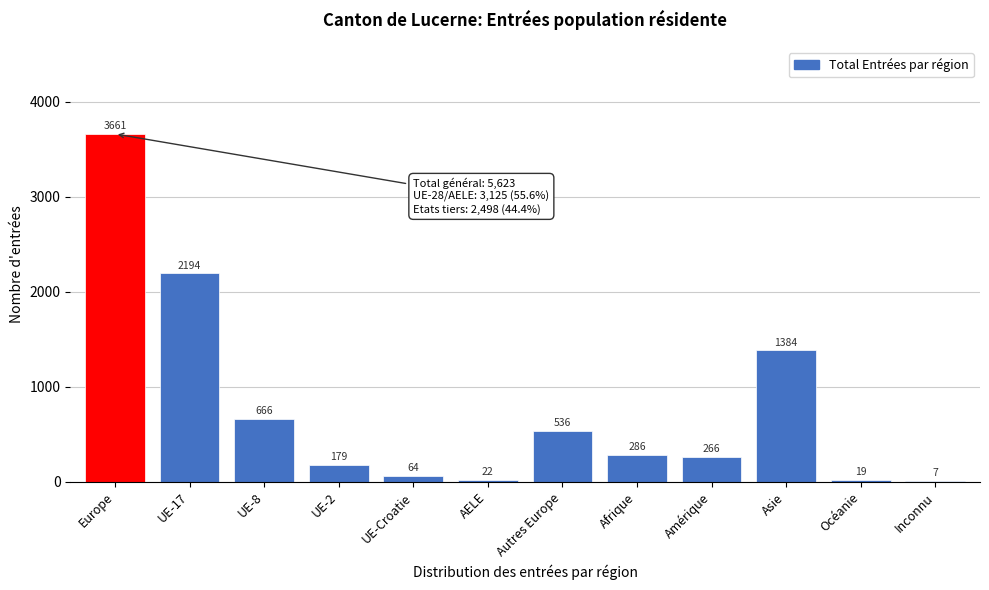

Reading left to right, list all the values displayed in this chart.

Europe=3661	UE-17=2194	UE-8=666	UE-2=179	UE-Croatie=64	AELE=22	Autres Europe=536	Afrique=286	Amérique=266	Asie=1384	Océanie=19	Inconnu=7